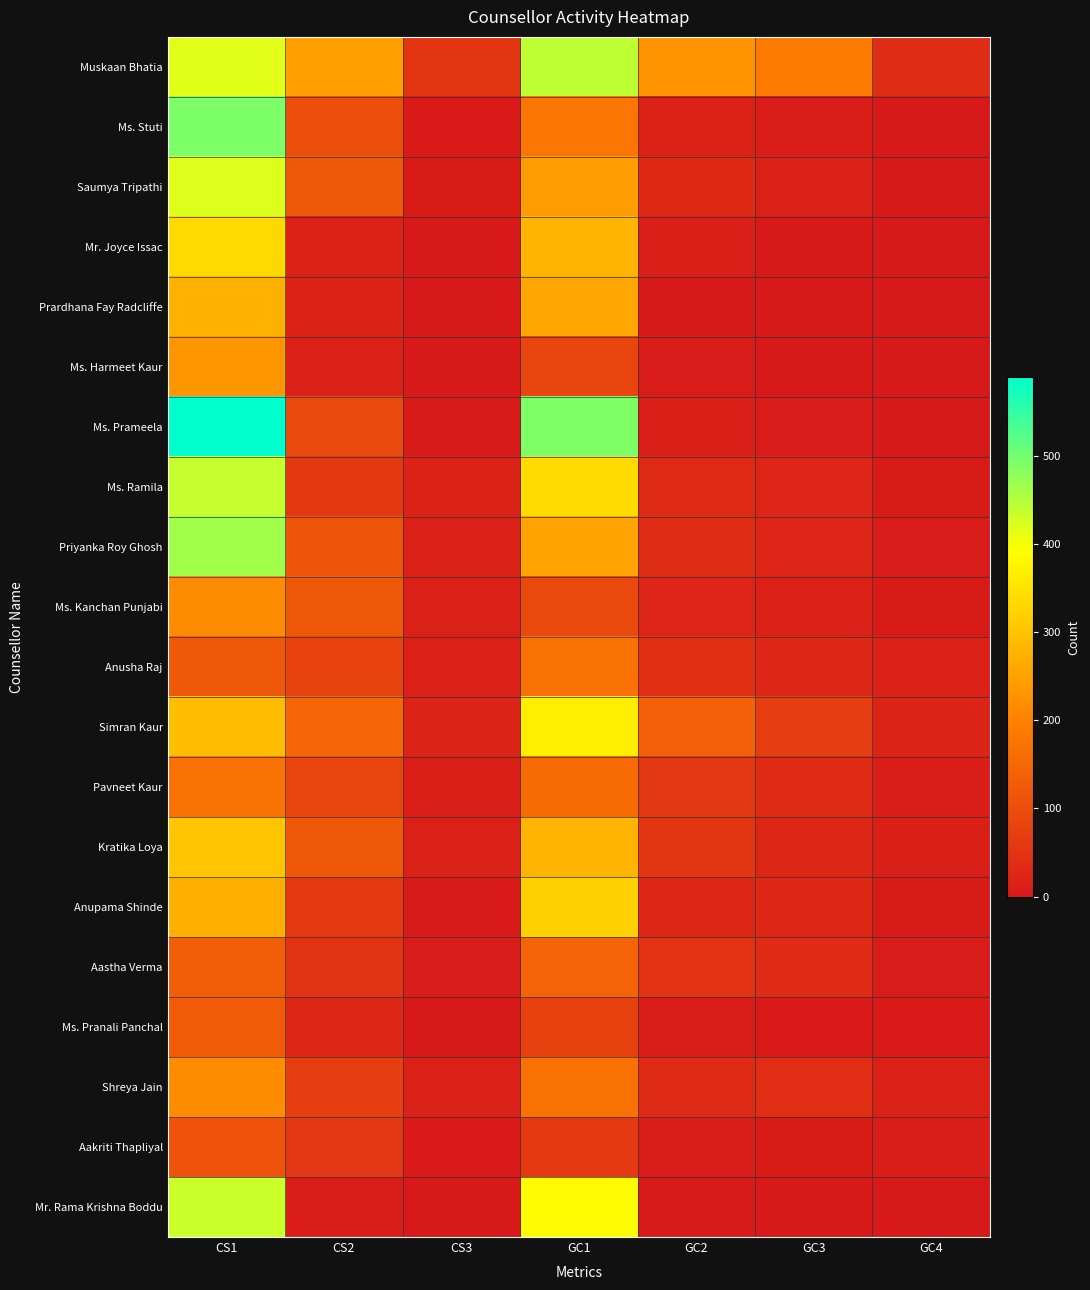

Which has a higher value, GC1 or CS1?

GC1